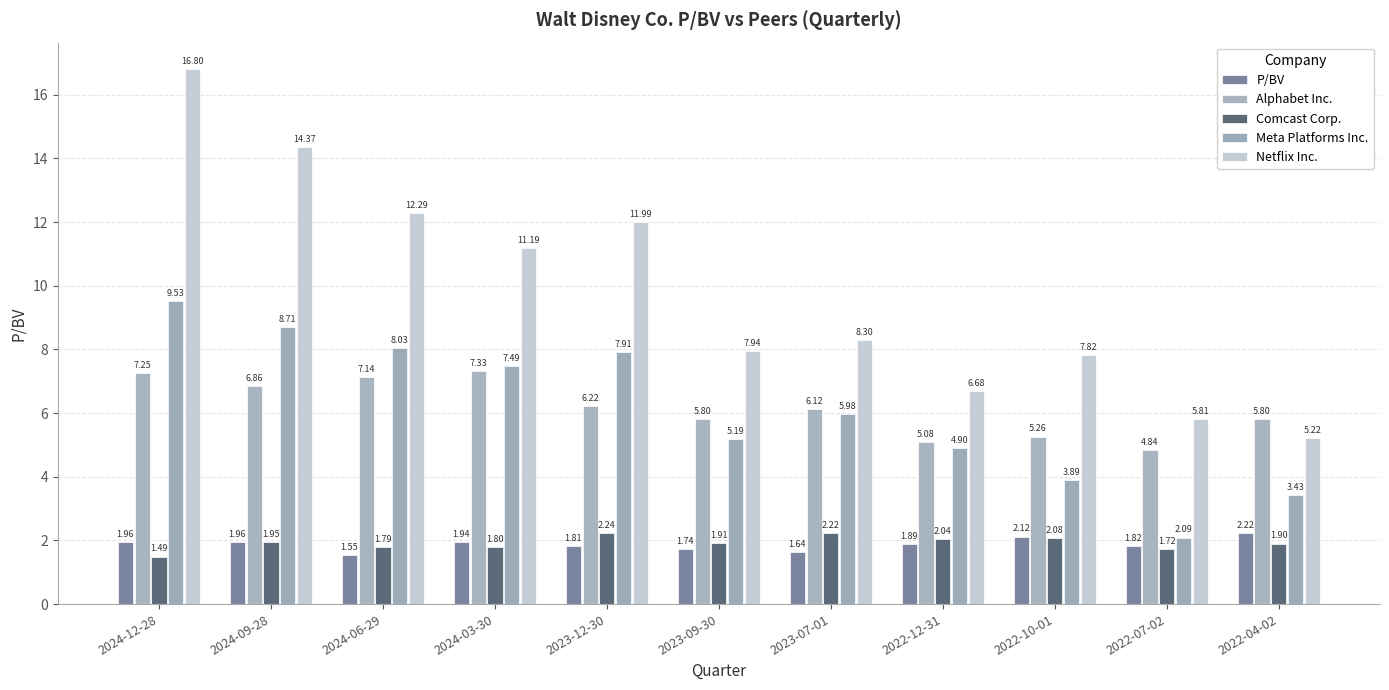

Reading left to right, list all the values displayed in this chart.

P/BV: 2024-12-28=2.0	2024-09-28=2.0	2024-06-29=1.6	2024-03-30=1.9	2023-12-30=1.8	2023-09-30=1.7	2023-07-01=1.6	2022-12-31=1.9	2022-10-01=2.1	2022-07-02=1.8	2022-04-02=2.2
Alphabet Inc.: 2024-12-28=7.2	2024-09-28=6.9	2024-06-29=7.1	2024-03-30=7.3	2023-12-30=6.2	2023-09-30=5.8	2023-07-01=6.1	2022-12-31=5.1	2022-10-01=5.3	2022-07-02=4.8	2022-04-02=5.8
Comcast Corp.: 2024-12-28=1.5	2024-09-28=1.9	2024-06-29=1.8	2024-03-30=1.8	2023-12-30=2.2	2023-09-30=1.9	2023-07-01=2.2	2022-12-31=2.0	2022-10-01=2.1	2022-07-02=1.7	2022-04-02=1.9
Meta Platforms Inc.: 2024-12-28=9.5	2024-09-28=8.7	2024-06-29=8.0	2024-03-30=7.5	2023-12-30=7.9	2023-09-30=5.2	2023-07-01=6.0	2022-12-31=4.9	2022-10-01=3.9	2022-07-02=2.1	2022-04-02=3.4
Netflix Inc.: 2024-12-28=16.8	2024-09-28=14.4	2024-06-29=12.3	2024-03-30=11.2	2023-12-30=12.0	2023-09-30=7.9	2023-07-01=8.3	2022-12-31=6.7	2022-10-01=7.8	2022-07-02=5.8	2022-04-02=5.2